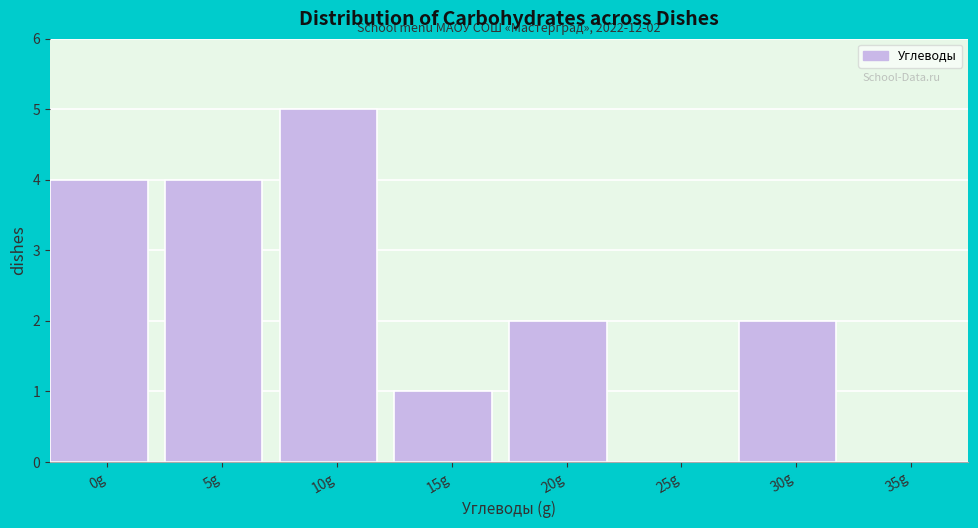

Reading left to right, extract all data points from this chart.

0g=4	5g=4	10g=5	15g=1	20g=2	25g=0	30g=2	35g=0